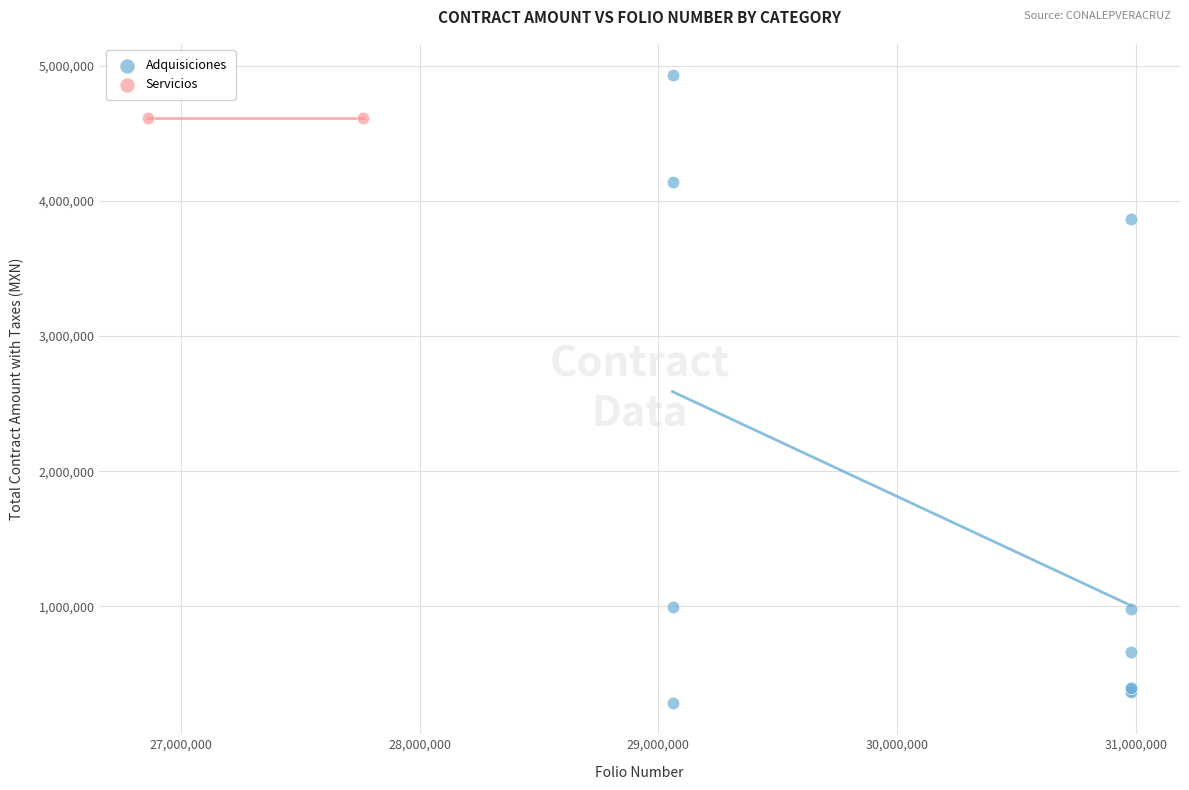

What are all the series names shown in the legend?

Adquisiciones, Servicios